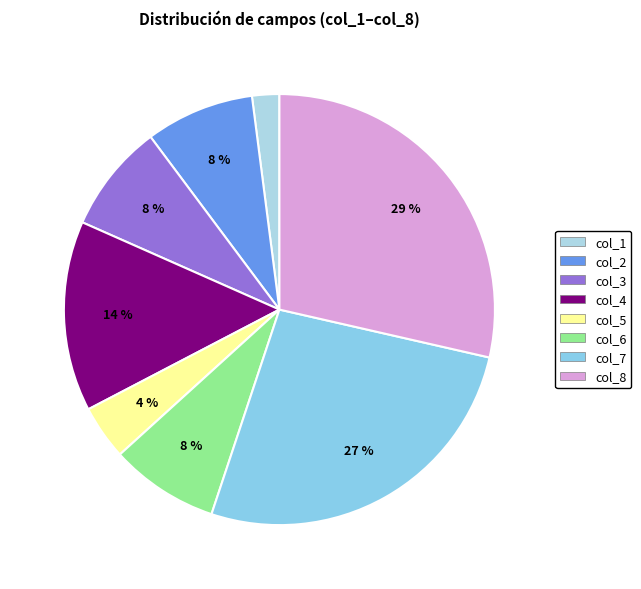

Is it true that col_8 is 39% of the pie?

False